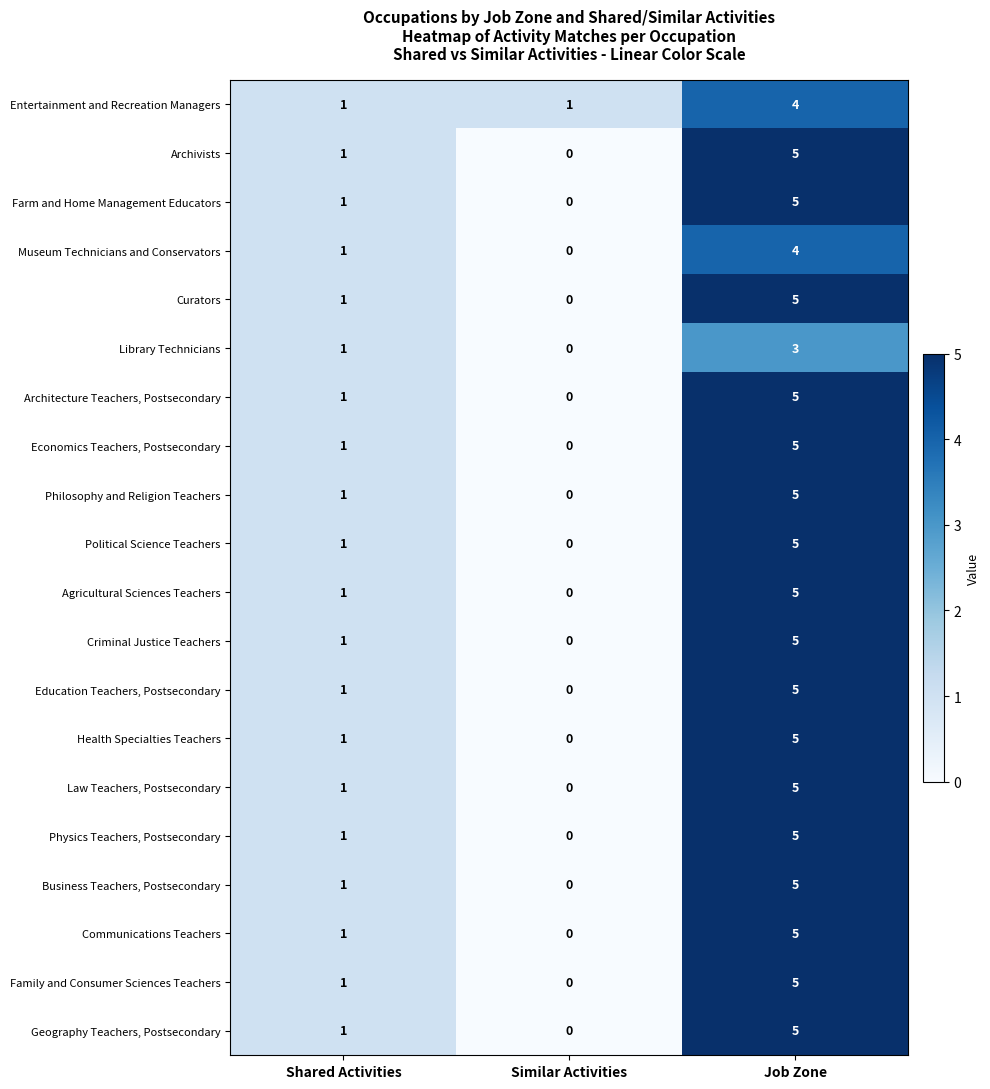

True or false: Business Teachers, Postsecondary has a value of 0 at Similar Activities.

True